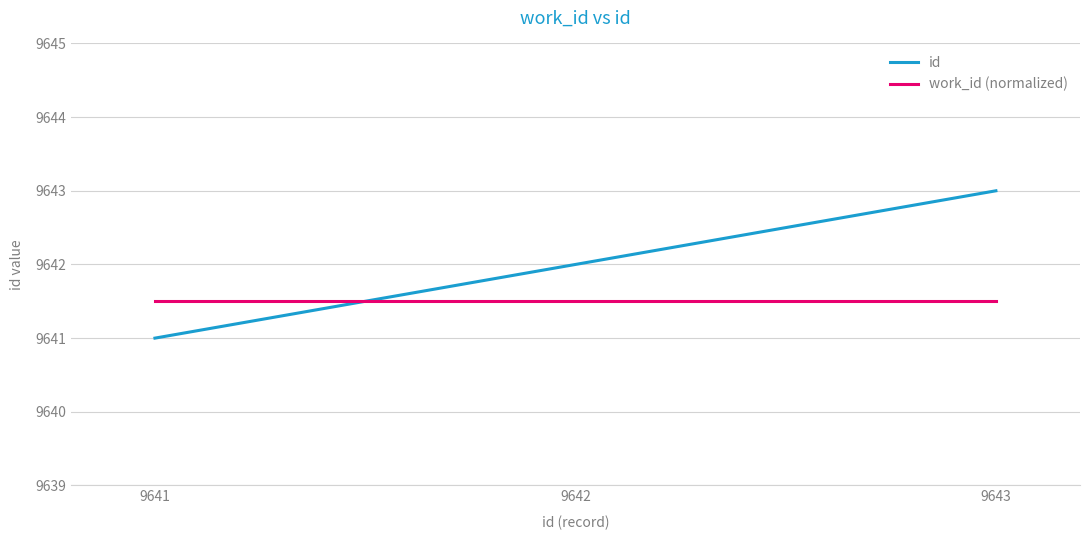

List the series in order of their overall mean, highest first.

id, work_id (normalized)